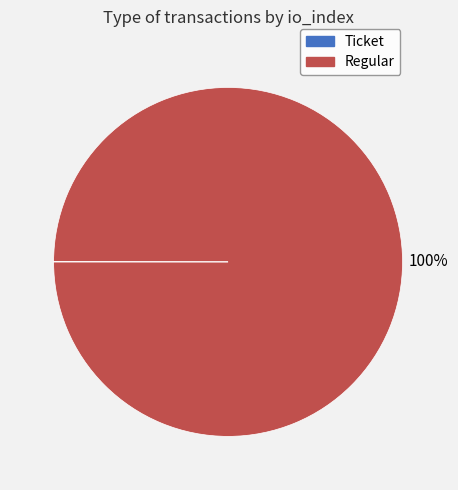

Which slice is the largest?

Regular